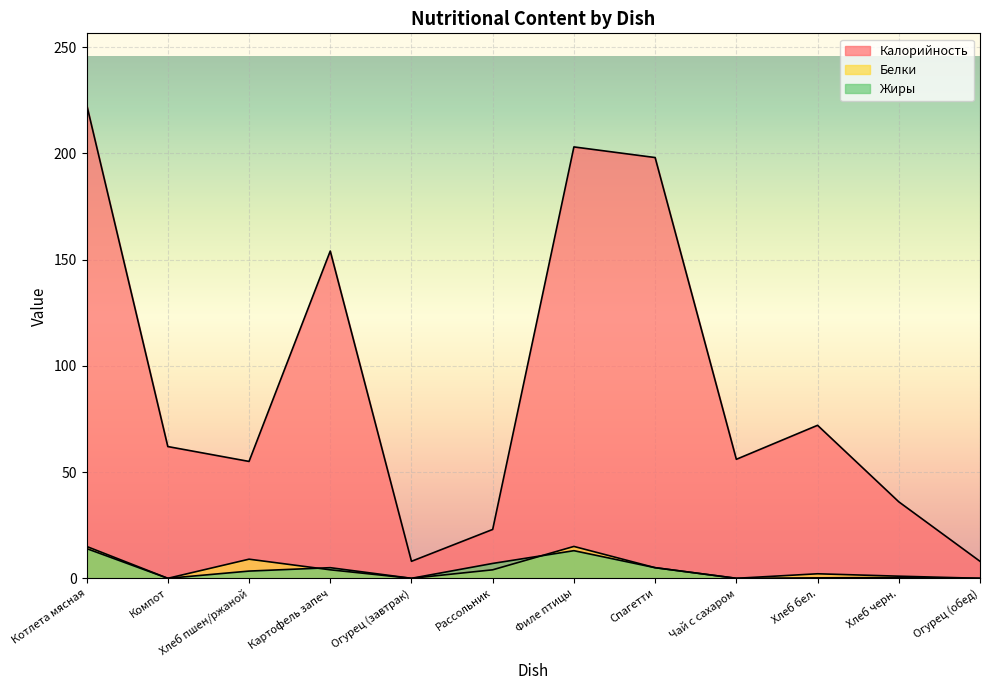

The value of Жиры at Чай с сахаром is -8.2. True or false?

False